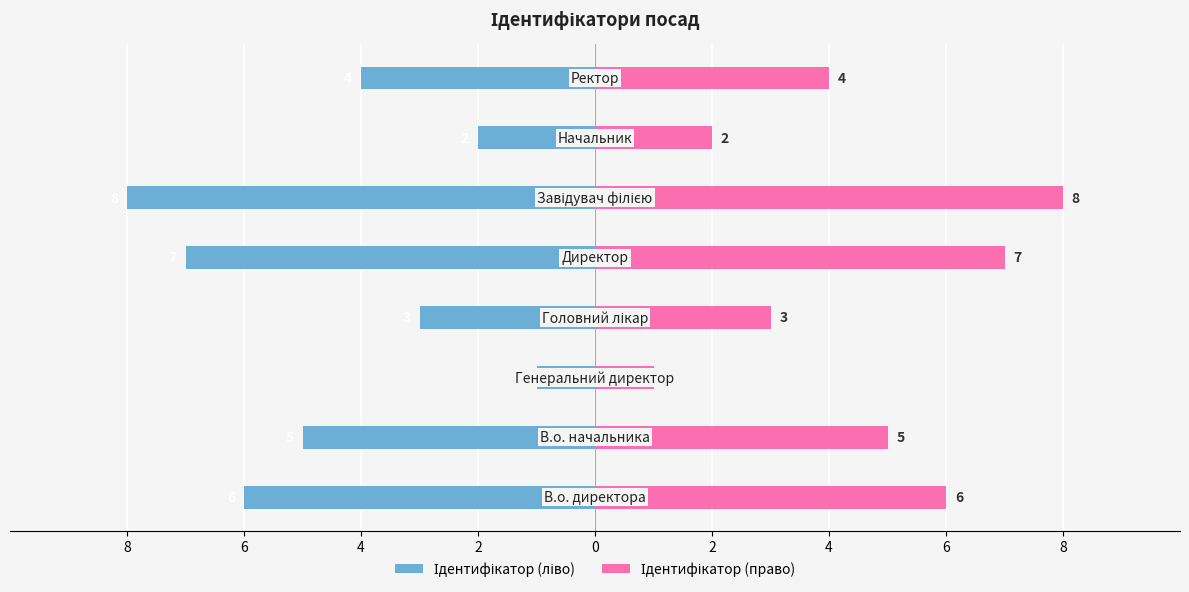

Read the Ідентифікатор (ліво) value at 2.

-8